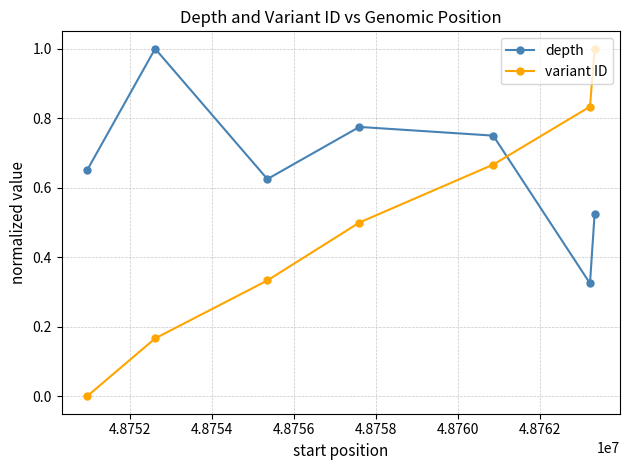

How many intersections are there between variant ID and depth?

1